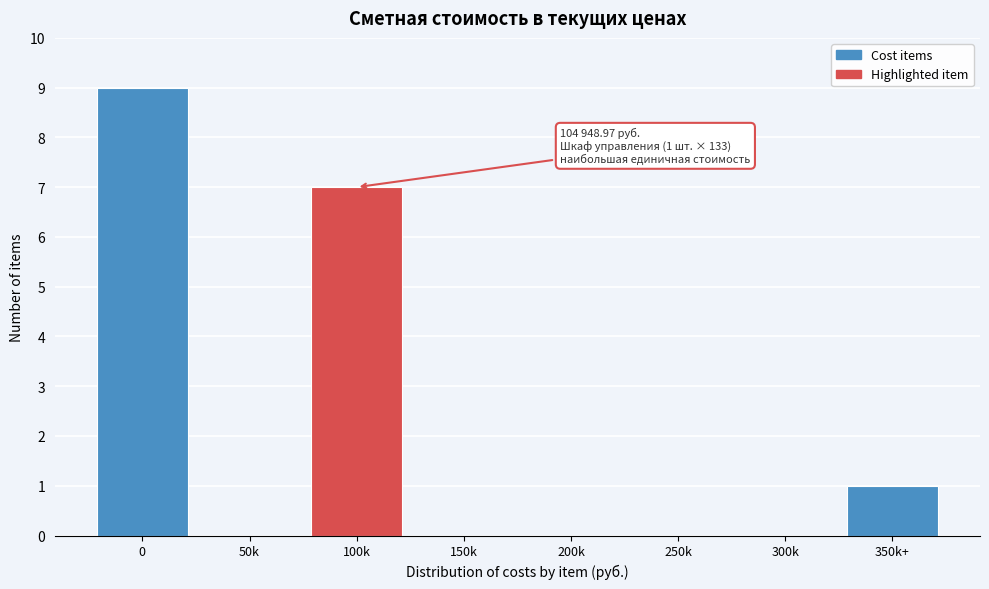

Reading left to right, list all the values displayed in this chart.

0=9	50k=0	100k=7	150k=0	200k=0	250k=0	300k=0	350k+=1